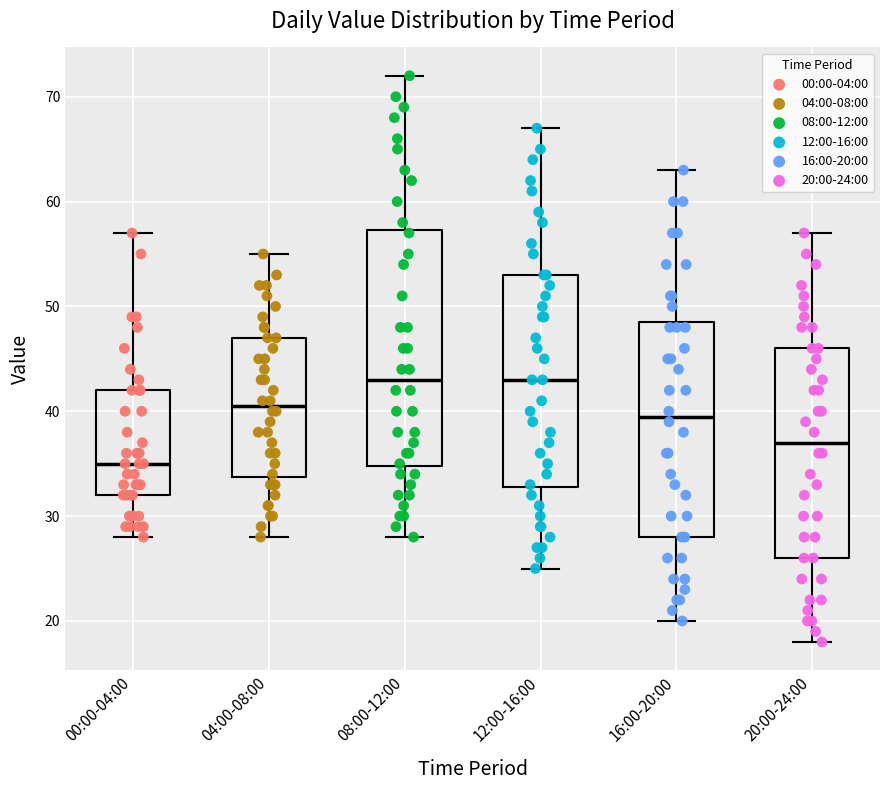

Reading left to right, read every box against the y-axis: the position of its median line, the range the box covers, and the ends of its whiskers. The values are not printed on the chart, so give them approximately, as read against the axis.

00:00-04:00: median 35, box 32 to 42, whiskers 28 to 57
04:00-08:00: median 41, box 34 to 47, whiskers 28 to 55
08:00-12:00: median 43, box 35 to 57, whiskers 28 to 72
12:00-16:00: median 43, box 33 to 53, whiskers 25 to 67
16:00-20:00: median 40, box 28 to 49, whiskers 20 to 63
20:00-24:00: median 37, box 26 to 46, whiskers 18 to 57